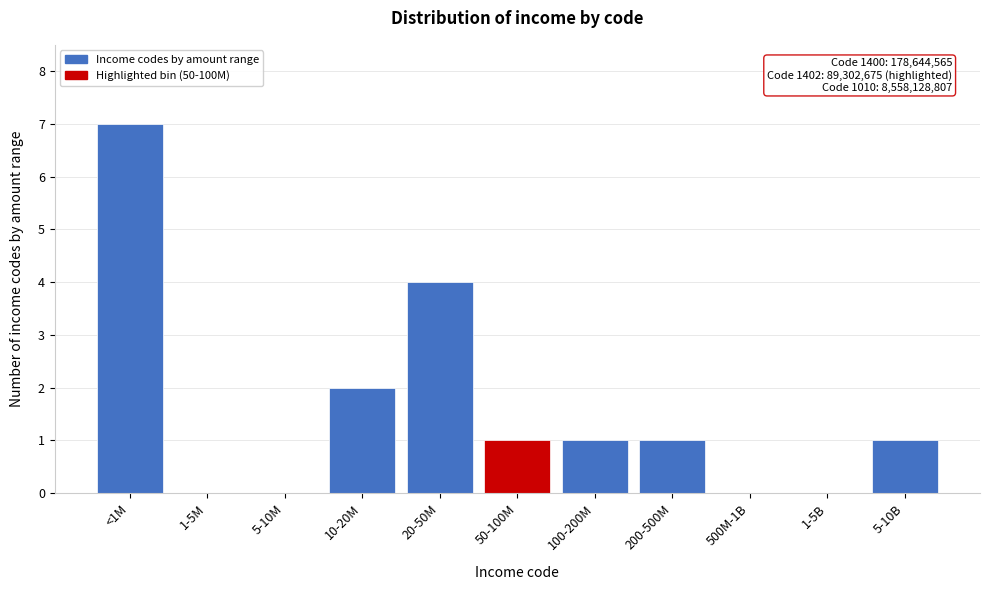

Reading left to right, extract all data points from this chart.

<1M=7	1-5M=0	5-10M=0	10-20M=2	20-50M=4	50-100M=1	100-200M=1	200-500M=1	500M-1B=0	1-5B=0	5-10B=1